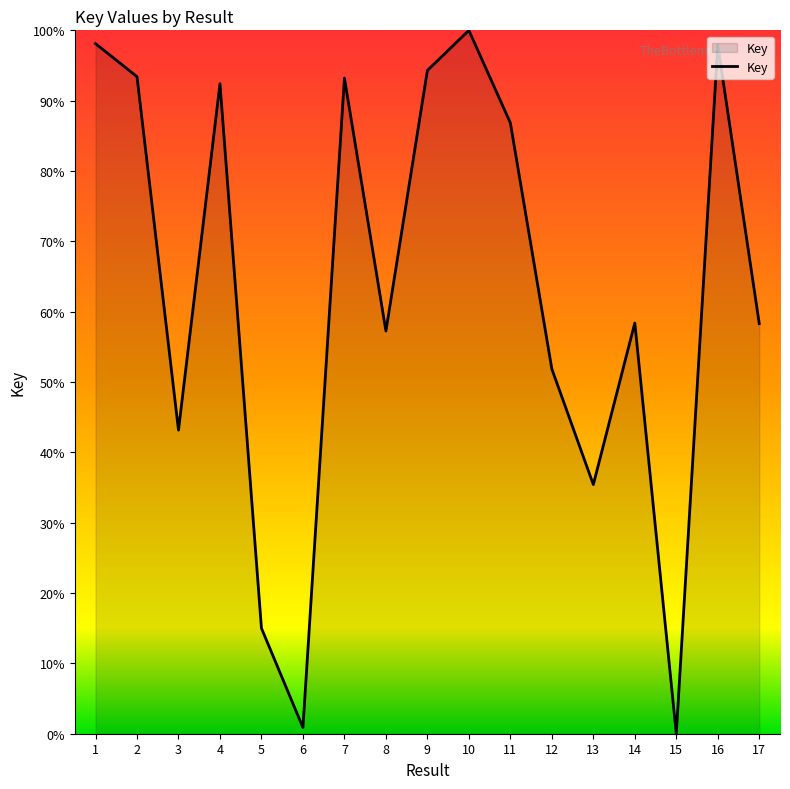

At which category does the chart reach its minimum across all series?

15